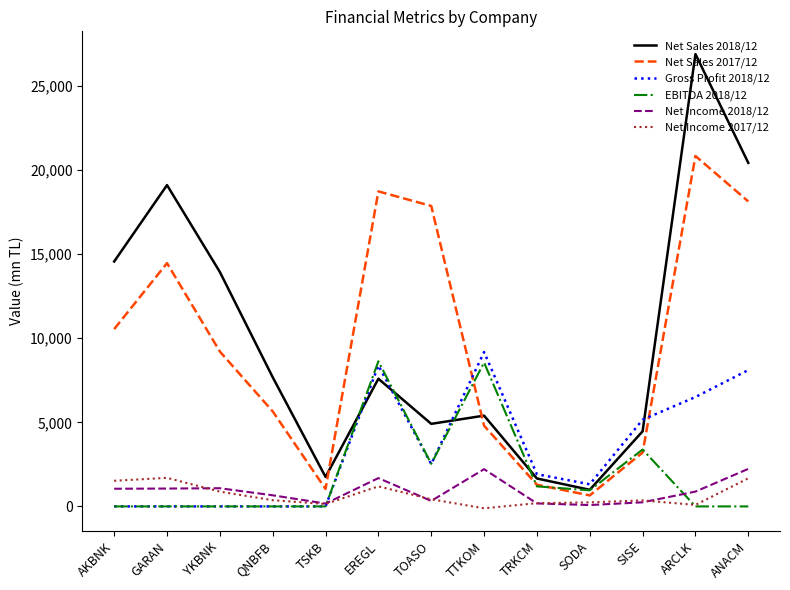

Is the value of Gross Profit 2018/12 at ARCLK greater than the value of Net Income 2018/12 at TOASO?

Yes